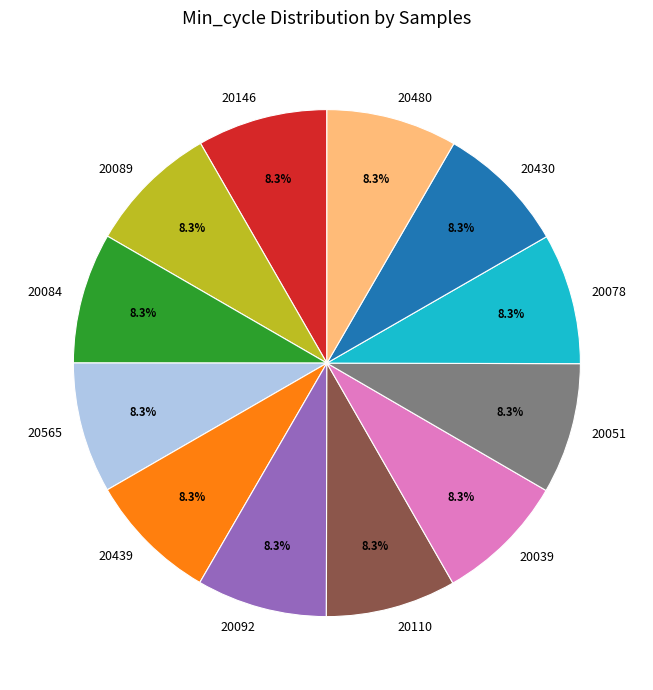

How many slices are in this pie chart?

12